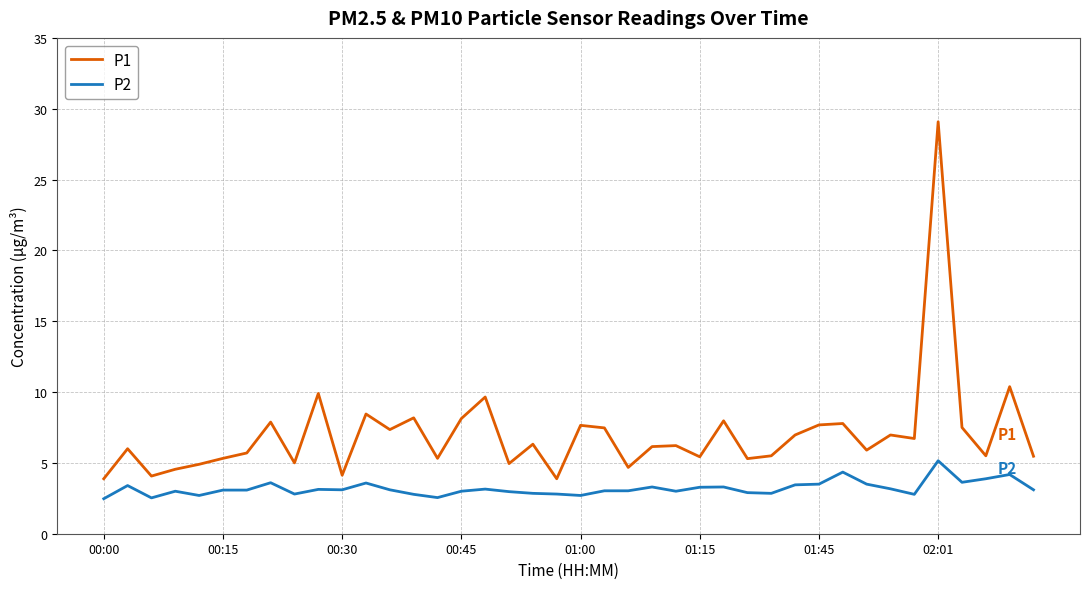

Which series has the largest range (max minus min)?

P1